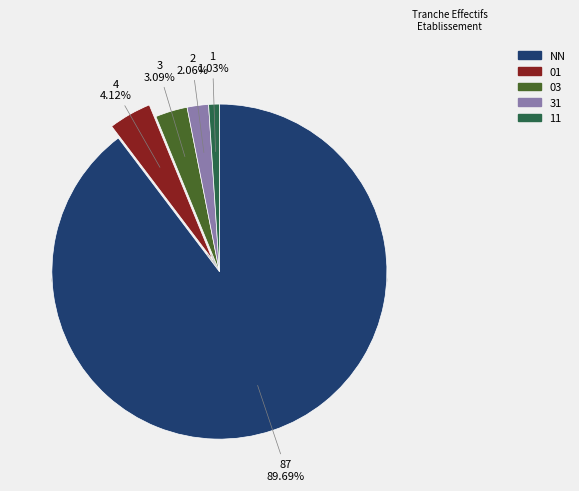

What is the largest slice in the pie chart?

NN